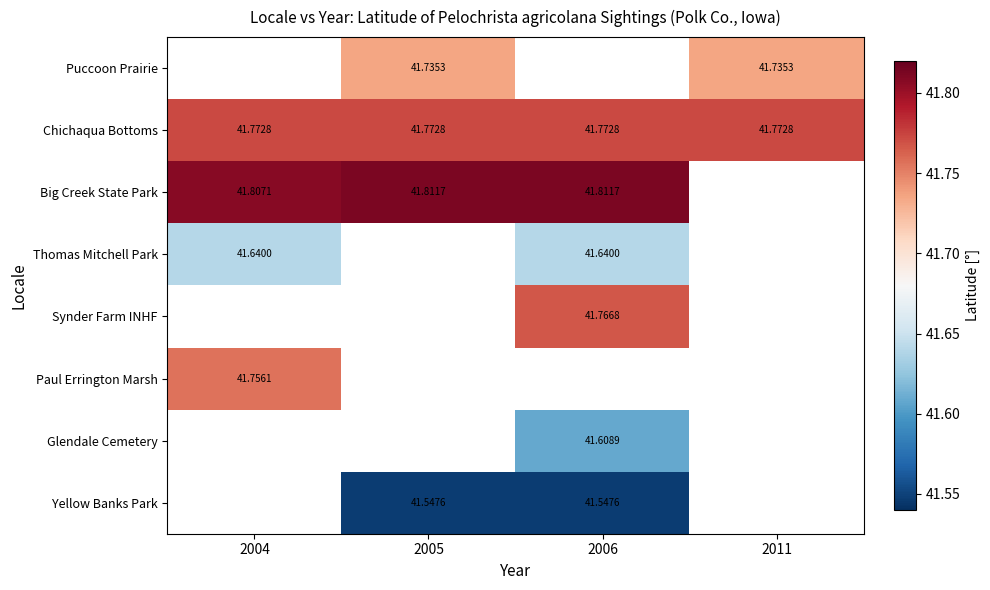

Which series has the largest total across all categories?

Chichaqua Bottoms